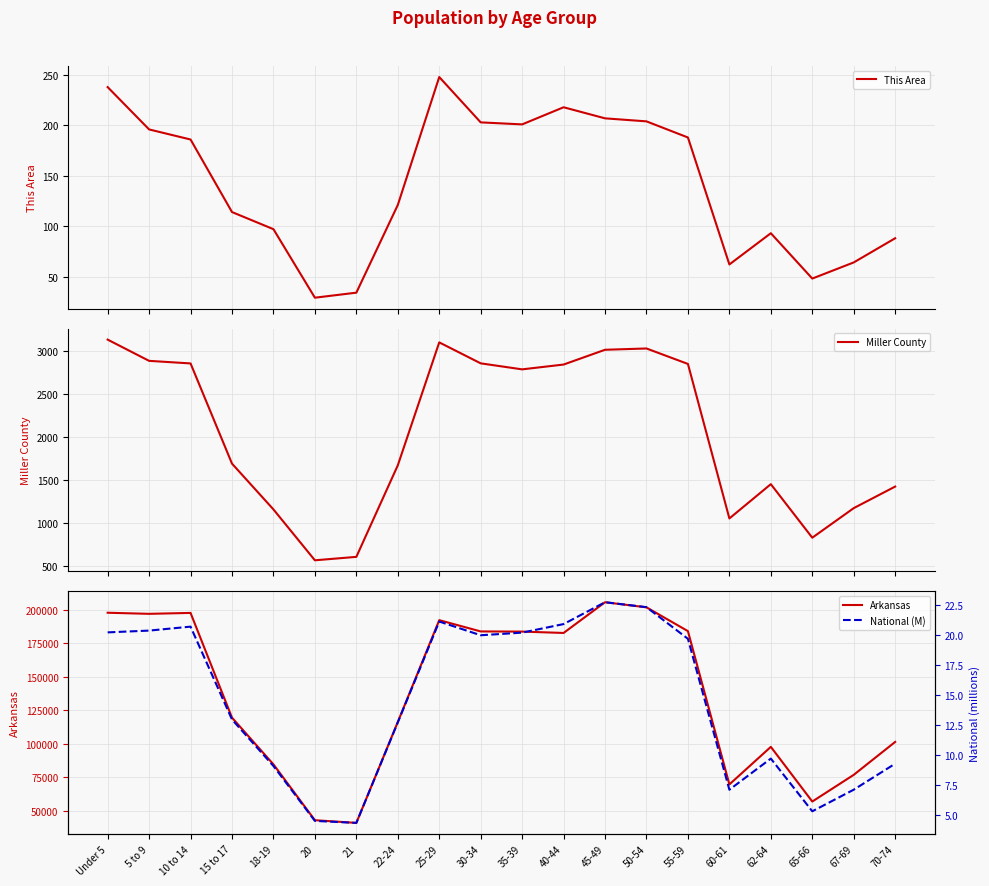

What is the spread (max minus min) of values at 70-74?

101225.7